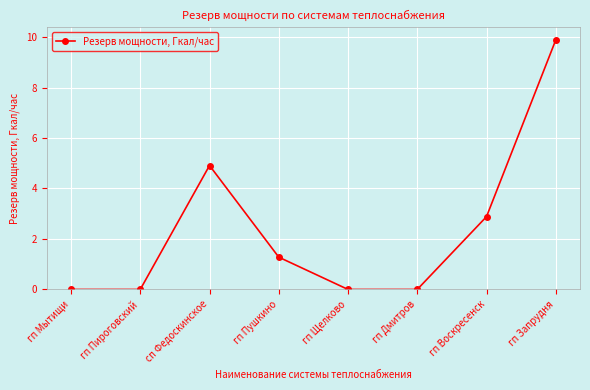

What is the maximum value shown in the chart?

9.9